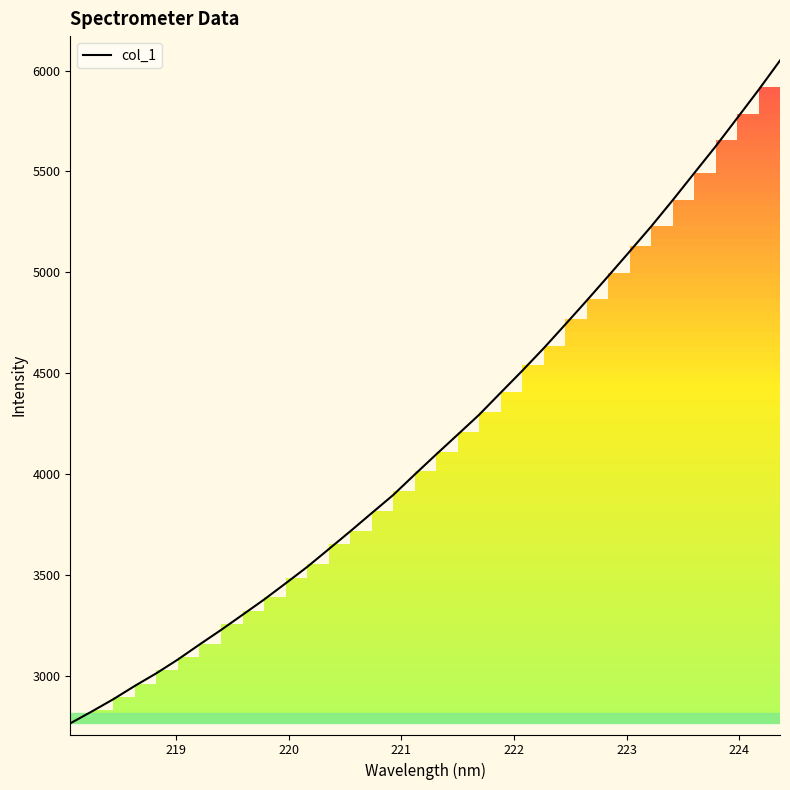

What is the smallest value displayed?

2765.2